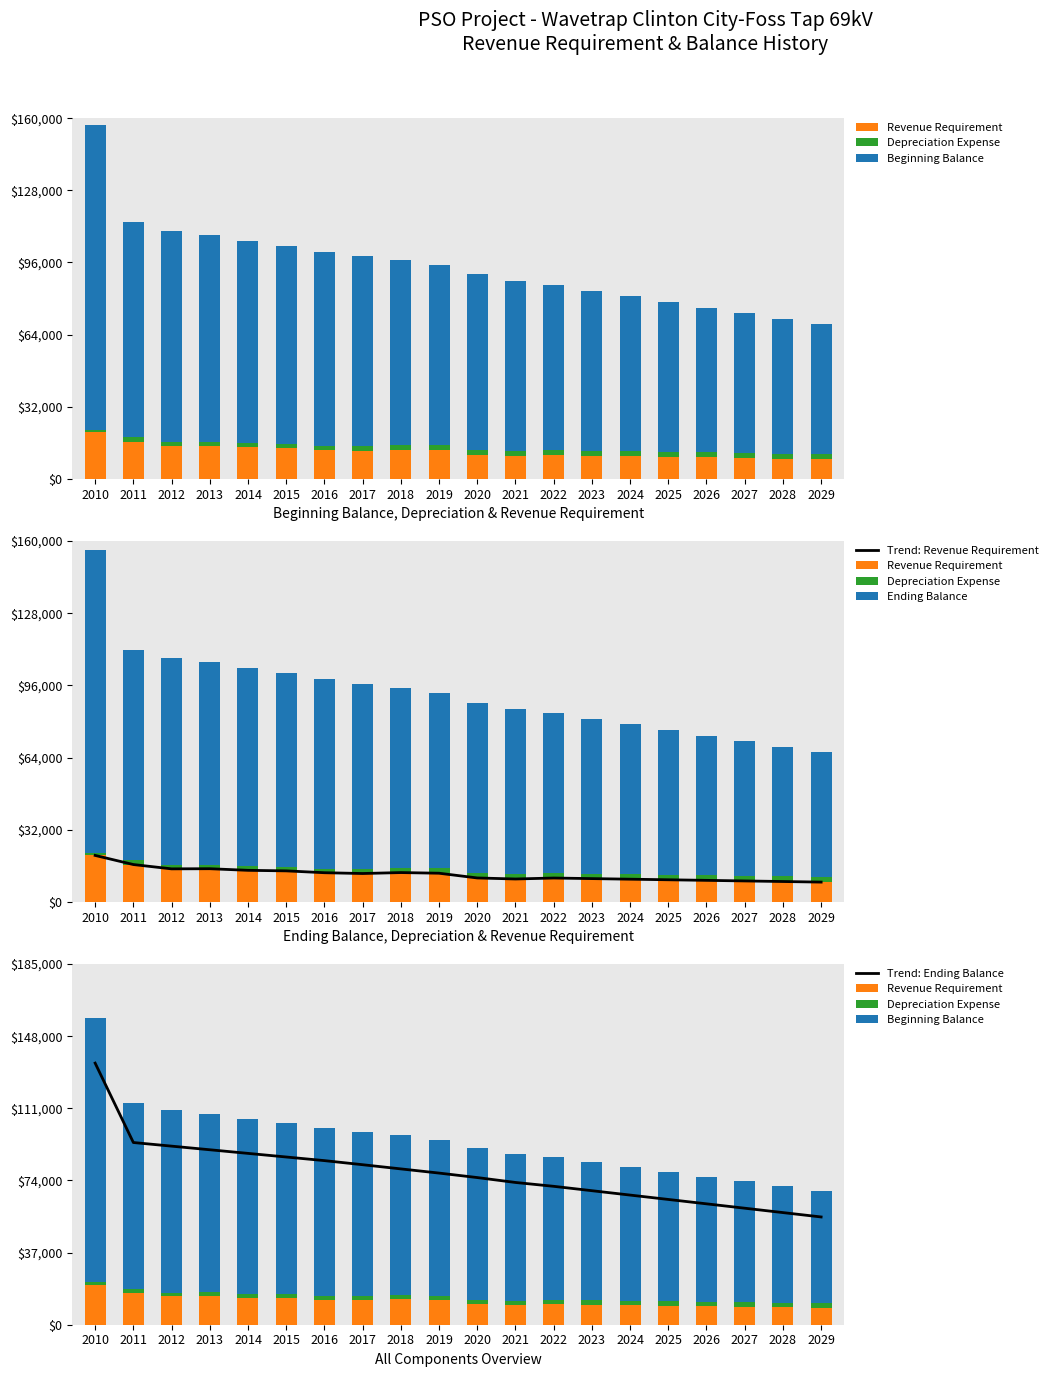

True or false: Ending Balance has a value of 87892.4 at 2014.

True